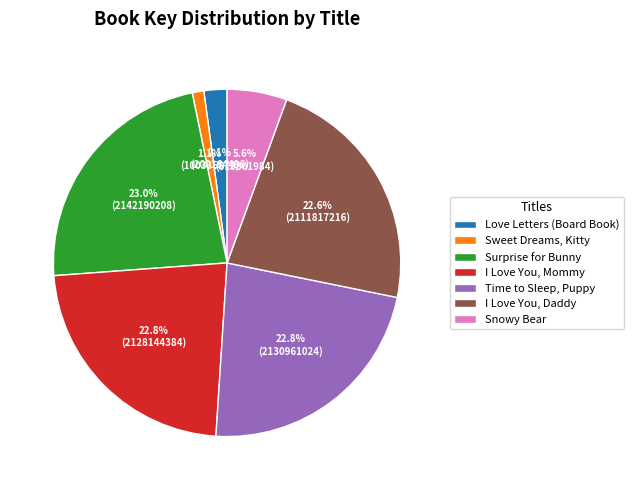

True or false: Time to Sleep, Puppy accounts for 36% of the total.

False